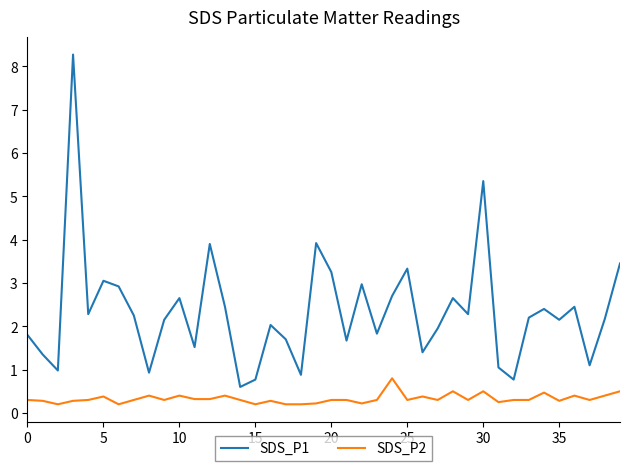

Which series has the widest spread of values?

SDS_P1